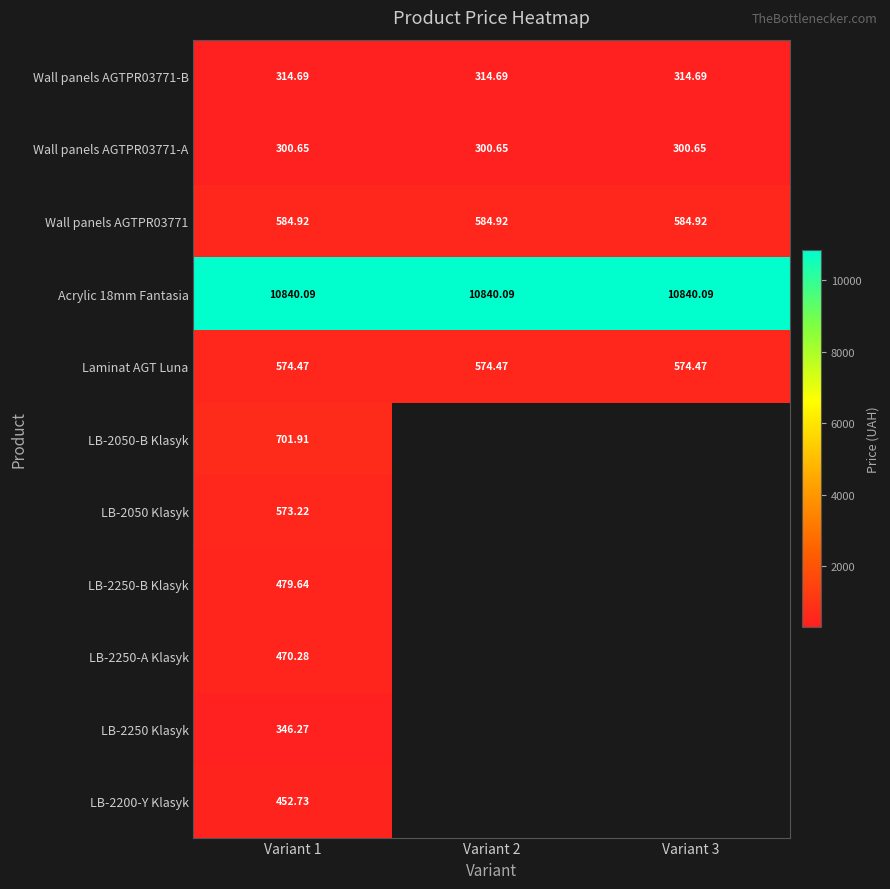

At which category is the sum across all series the highest?

Variant 1